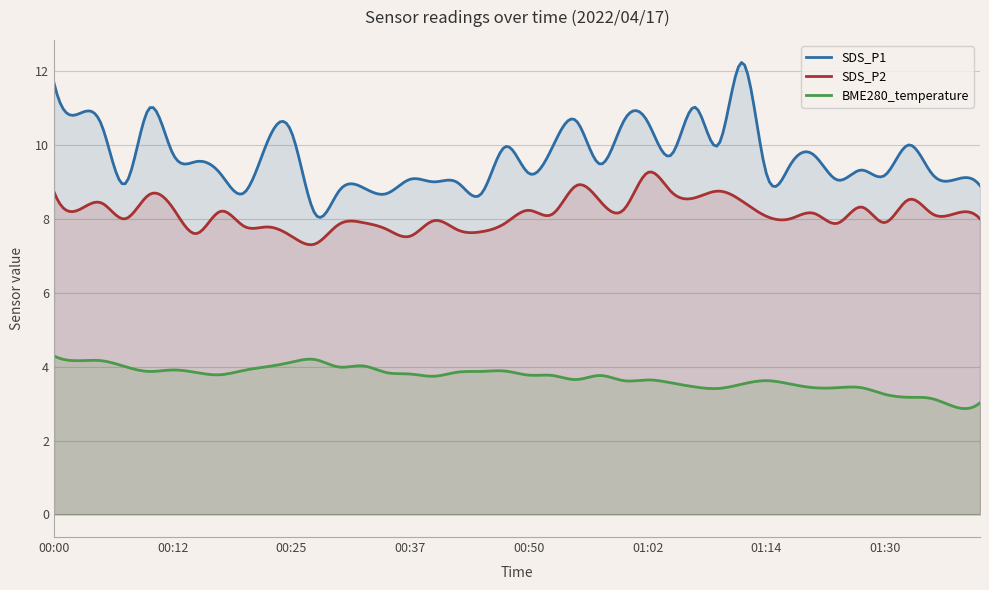

At which label is BME280_temperature closest to 3?

01:39